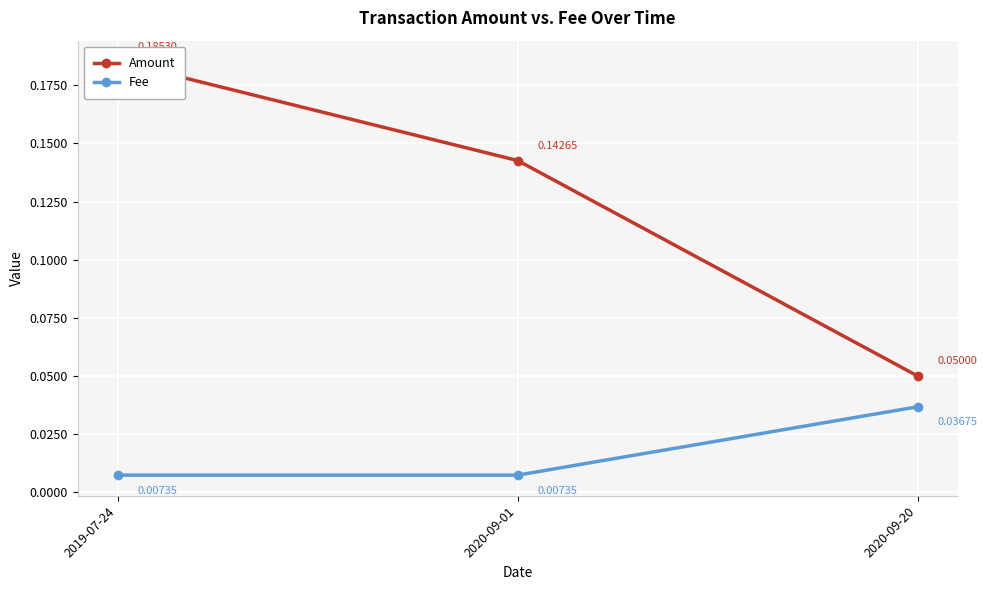

Which series has the largest total across all categories?

Amount